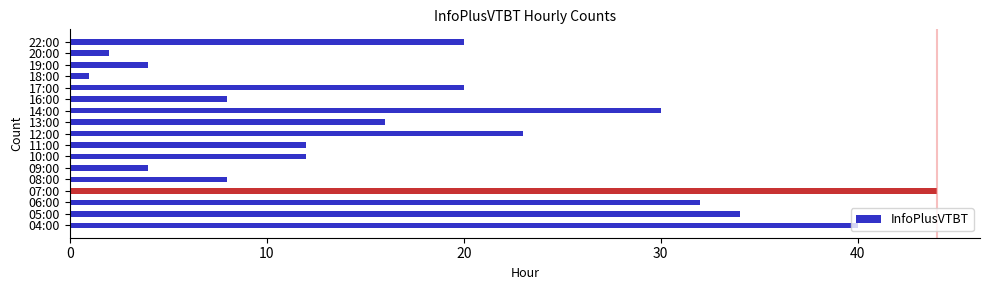

What is the difference between the second highest and second lowest values?

38